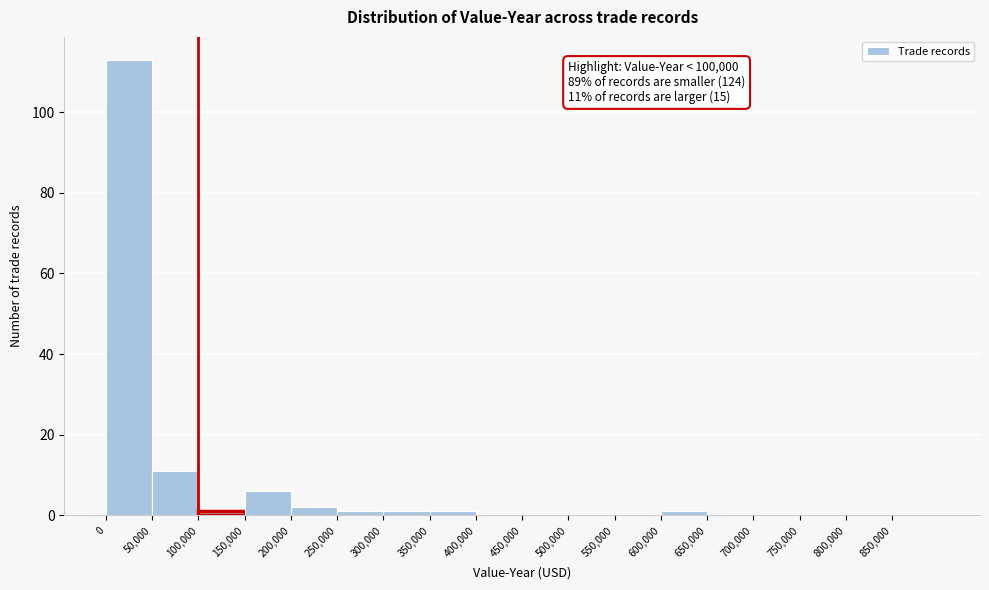

Over which range of the x-axis is the bar tallest?

0 to 50000